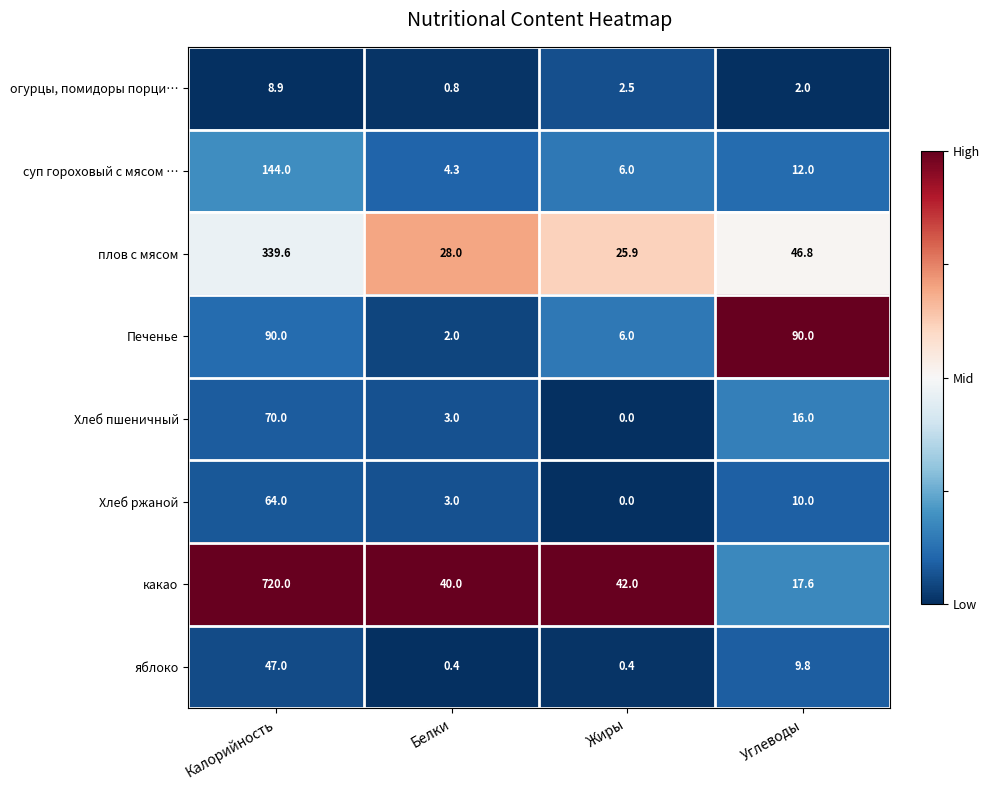

Rank the series by their maximum value, from highest to lowest.

какао, плов с мясом, суп гороховый с мясом …, Печенье, Хлеб пшеничный, Хлеб ржаной, яблоко, огурцы, помидоры порци…